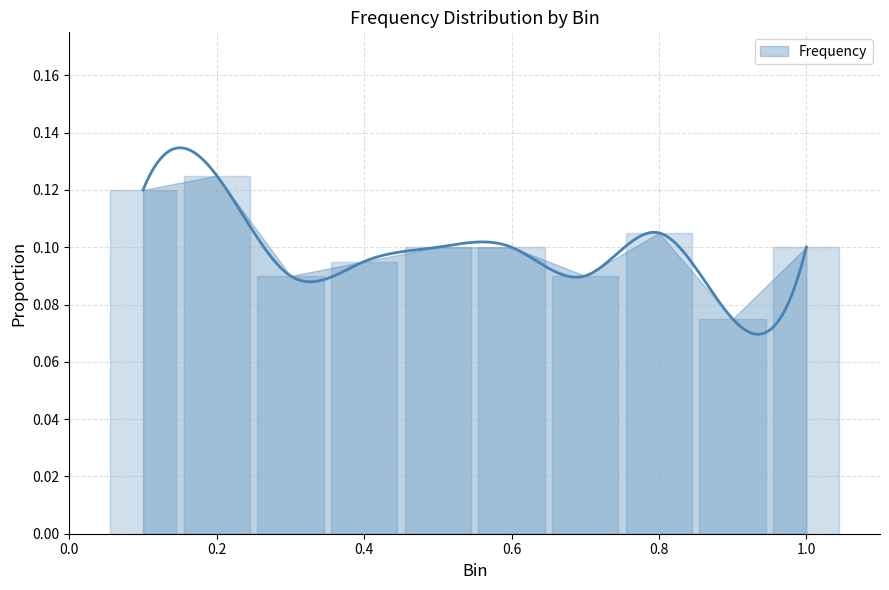

True or false: the data shows 0.1 at 0.5.

True